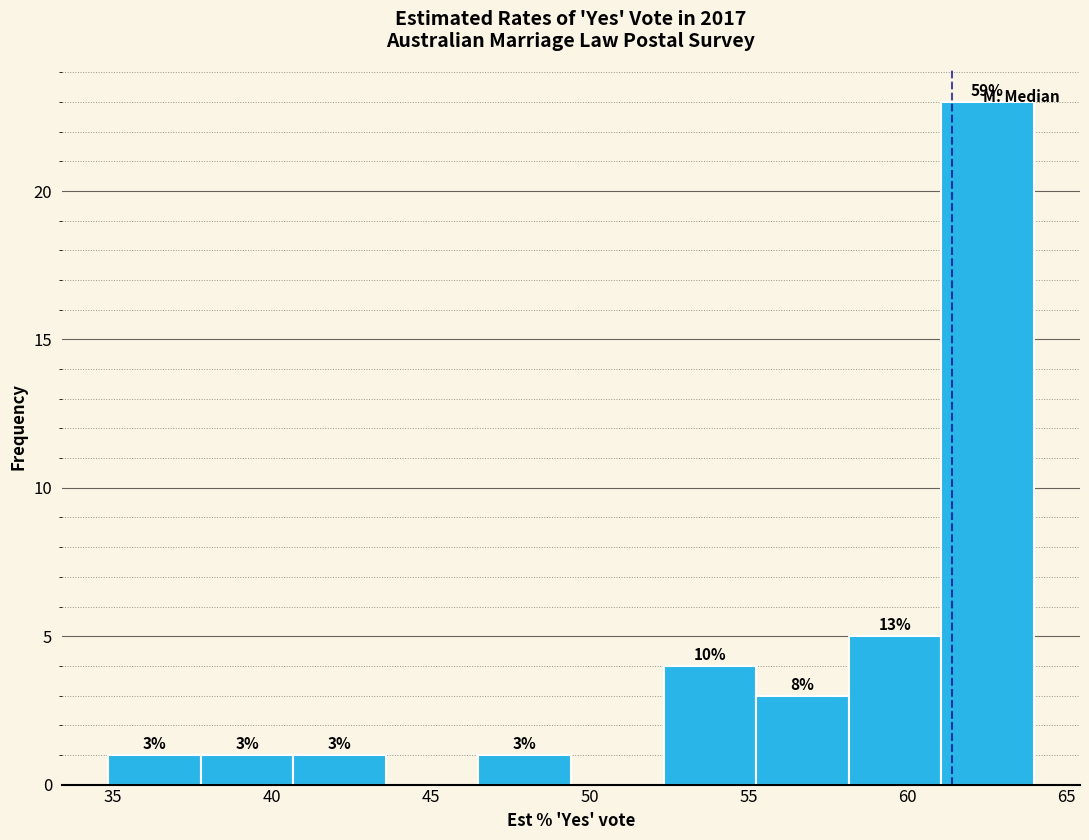

Which range on the x-axis has the tallest bar?

61.0 to 64.0